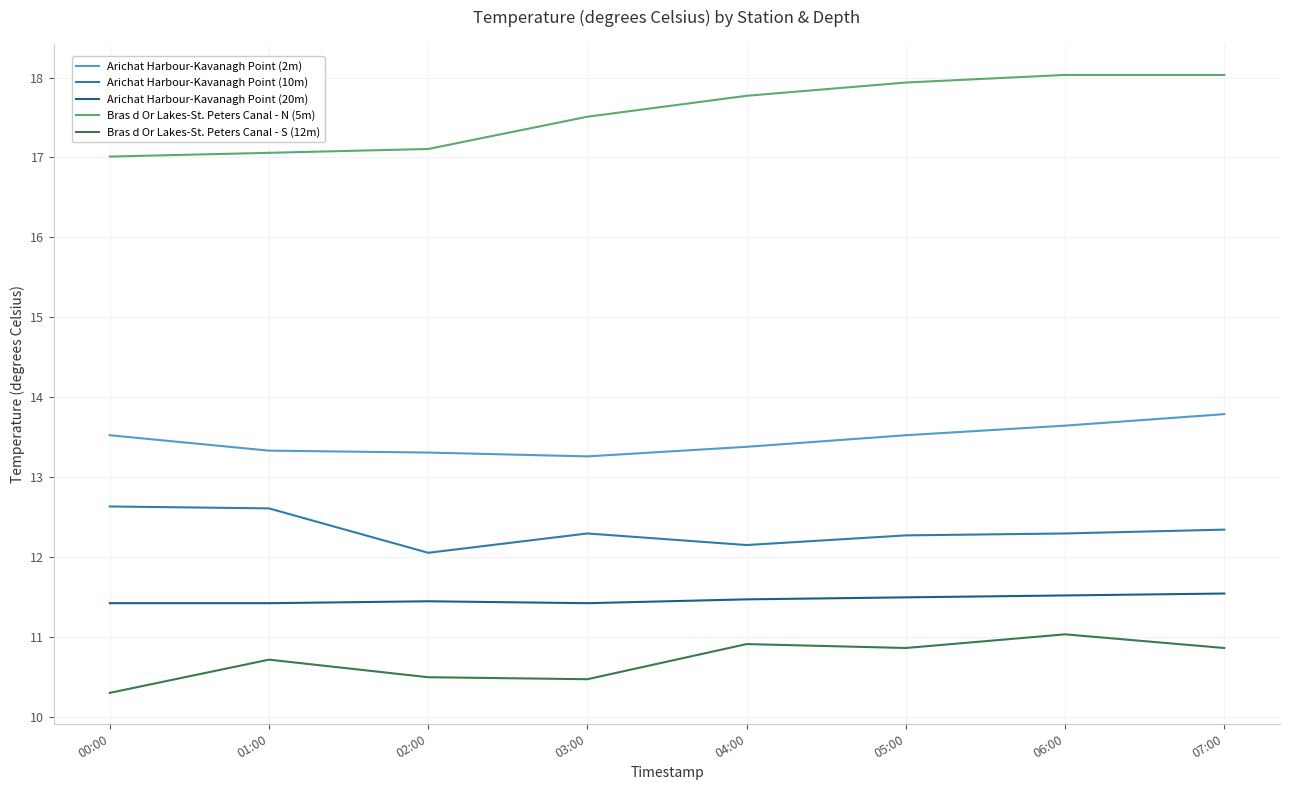

Which series has the largest total across all categories?

Bras d Or Lakes-St. Peters Canal - N (5m)